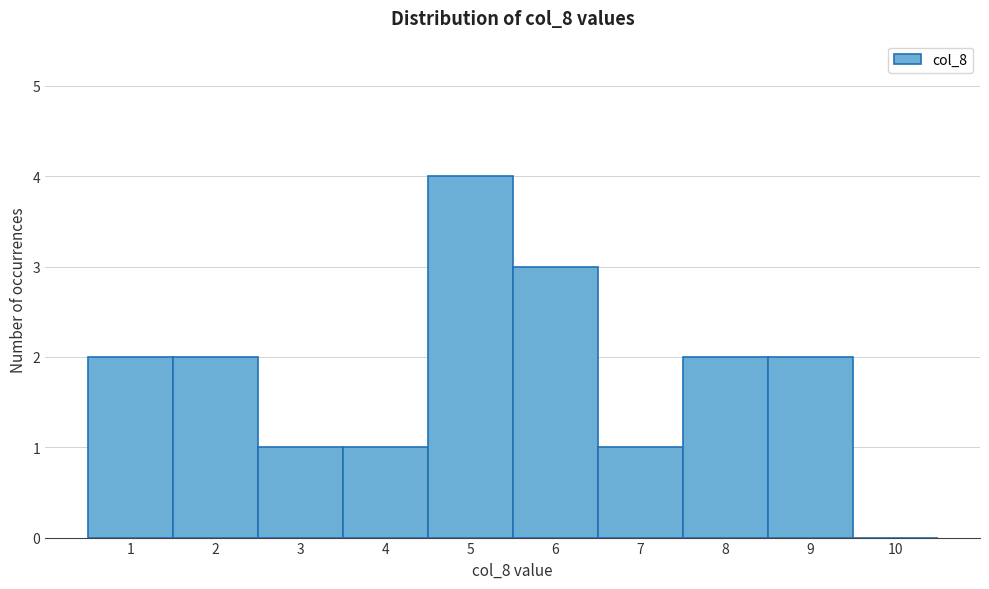

Reading left to right, list every bar in this chart as the range it spans on the x-axis followed by its height. The values are not printed on the chart, so give them approximately, as read against the axis.

0.5 to 1.5: 2
1.5 to 2.5: 2
2.5 to 3.5: 1
3.5 to 4.5: 1
4.5 to 5.5: 4
5.5 to 6.5: 3
6.5 to 7.5: 1
7.5 to 8.5: 2
8.5 to 9.5: 2
9.5 to 10.5: 0